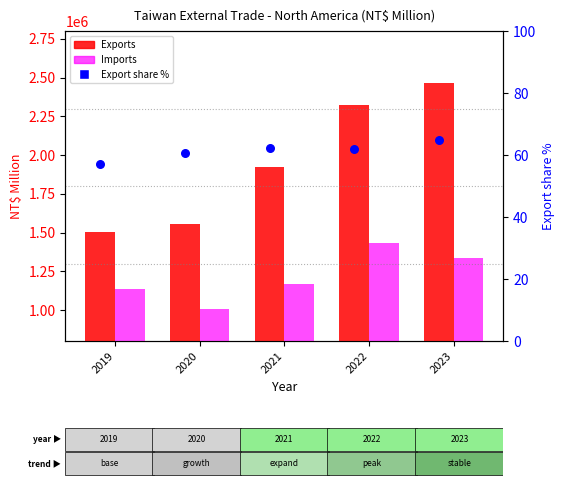

What are all the series names shown in the legend?

Exports, Imports, Export share %